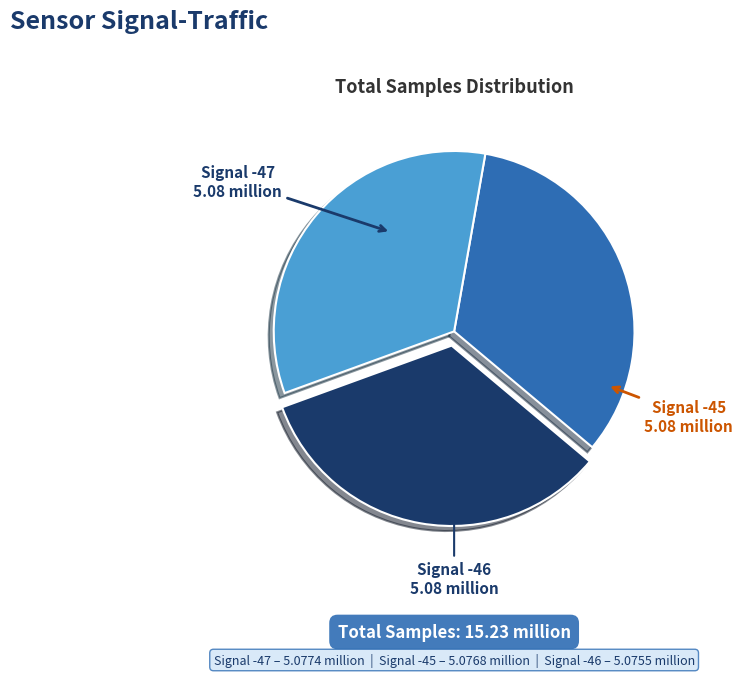

Is there any slice that represents more than half of the pie?

No